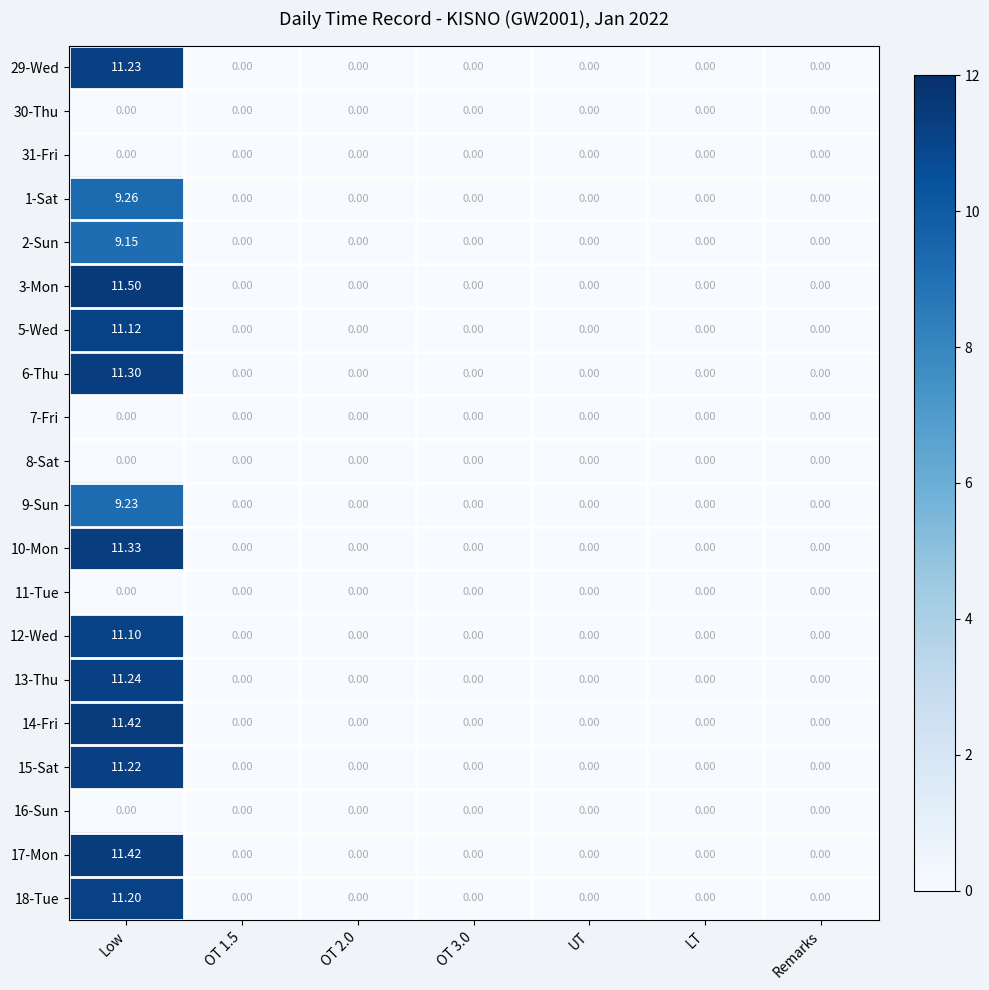

What is the spread (max minus min) of values at Low?

11.5